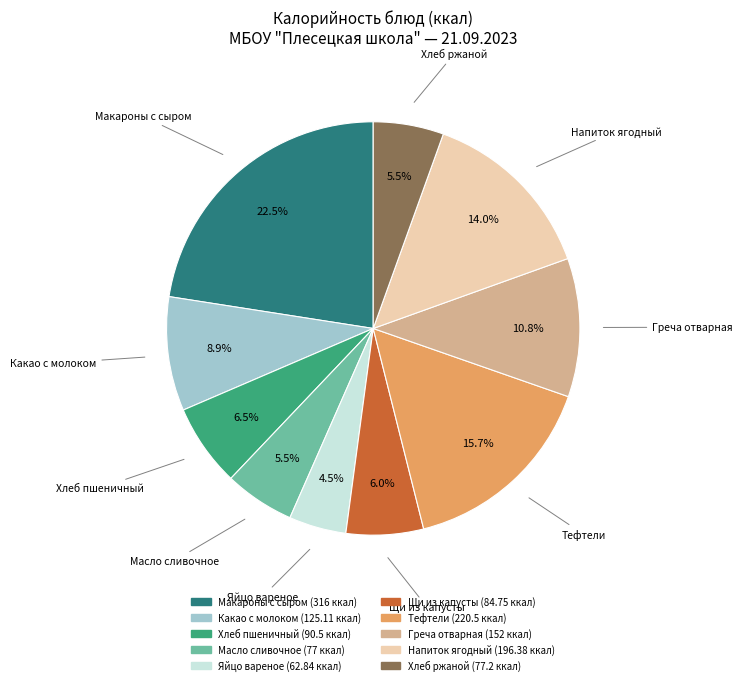

Count the number of slices in the pie.

10